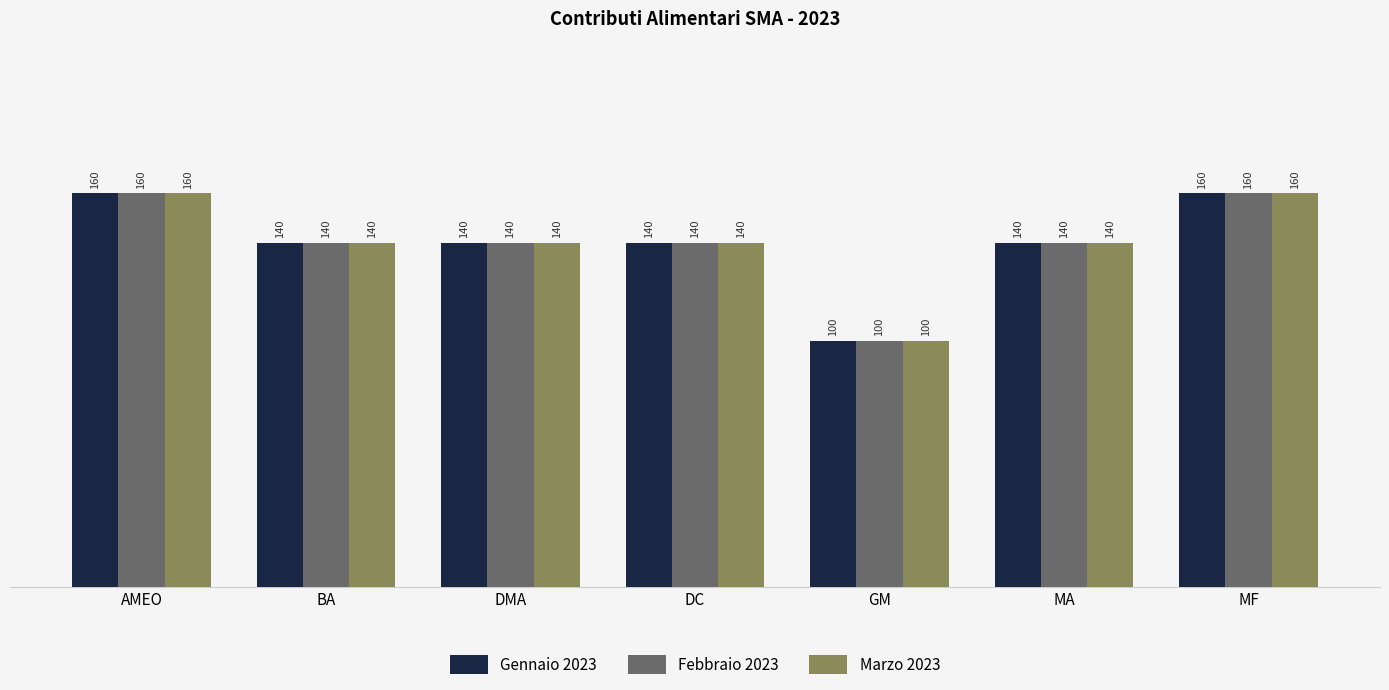

What is the greatest value displayed?

160